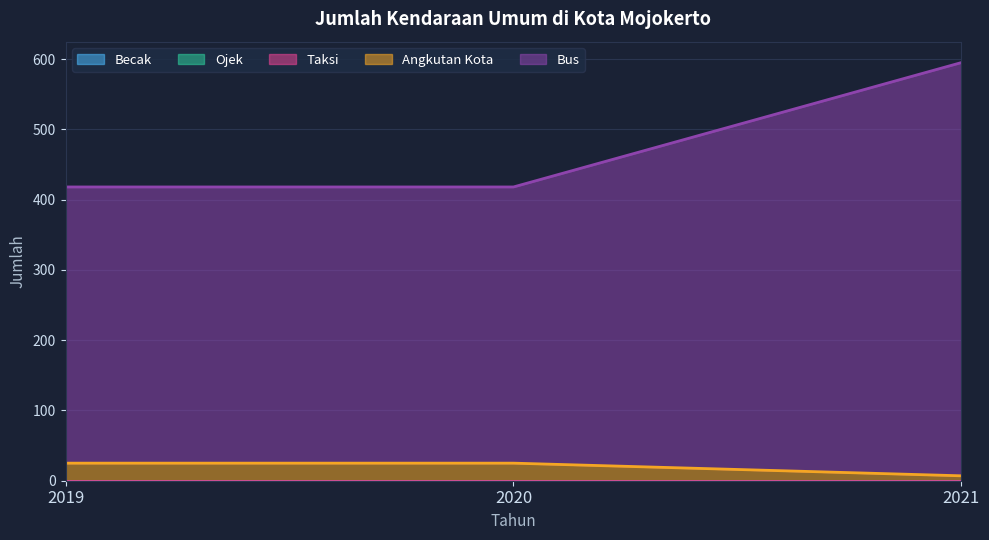

Reading left to right, what are all the values shown in this chart?

Becak: 2019=0	2020=0	2021=0
Ojek: 2019=0	2020=0	2021=0
Taksi: 2019=0	2020=0	2021=0
Angkutan Kota: 2019=25	2020=25	2021=7
Bus: 2019=393	2020=393	2021=588